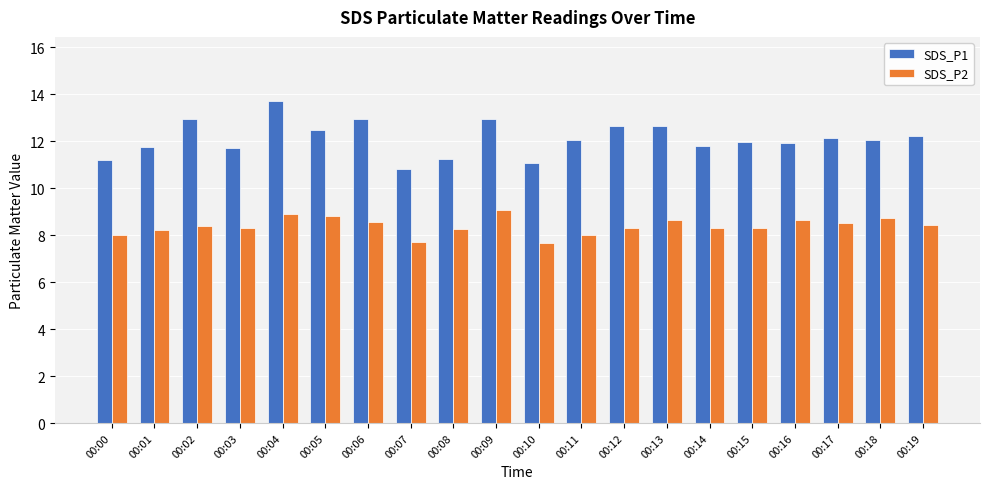

At 00:12, list the series in order from largest to smallest.

SDS_P1, SDS_P2